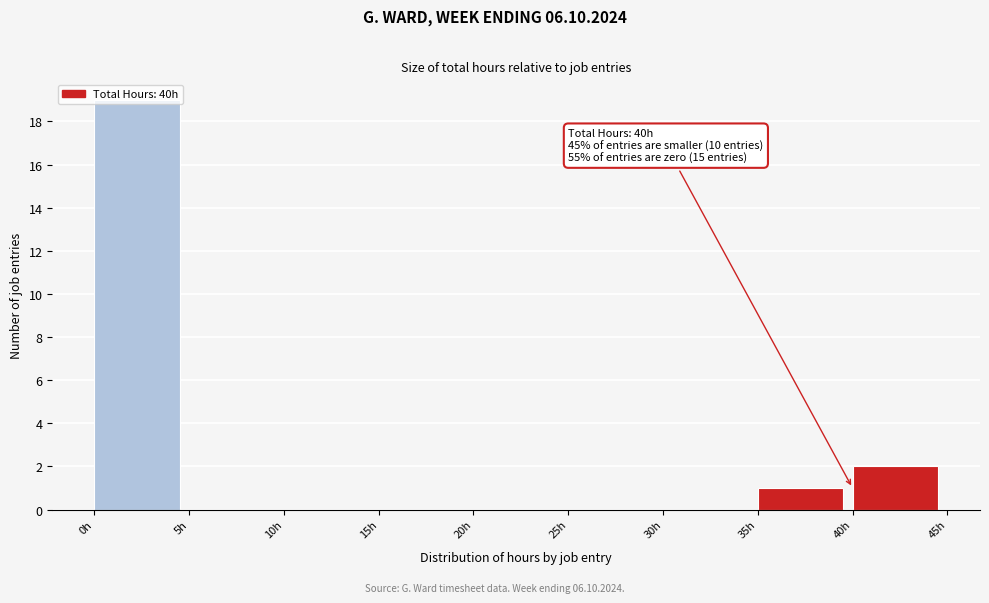

Which range on the x-axis has the tallest bar?

0 to 5